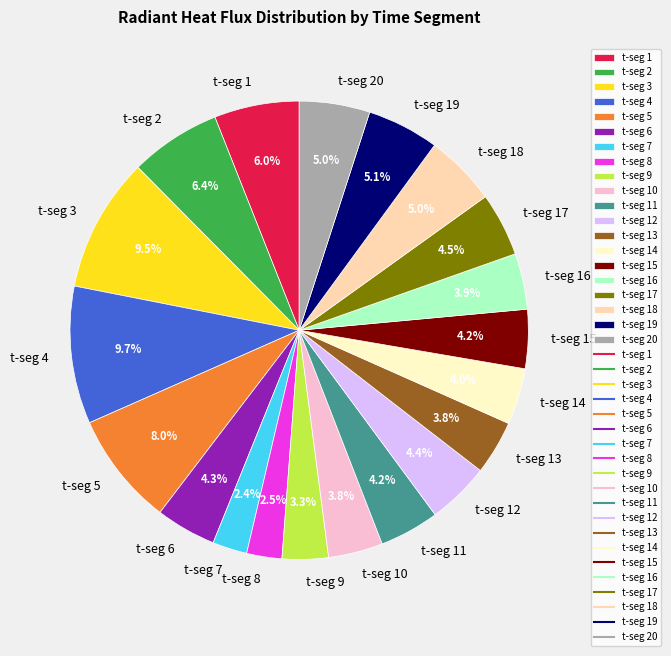

Which has a higher value, t-seg 8 or t-seg 17?

t-seg 17